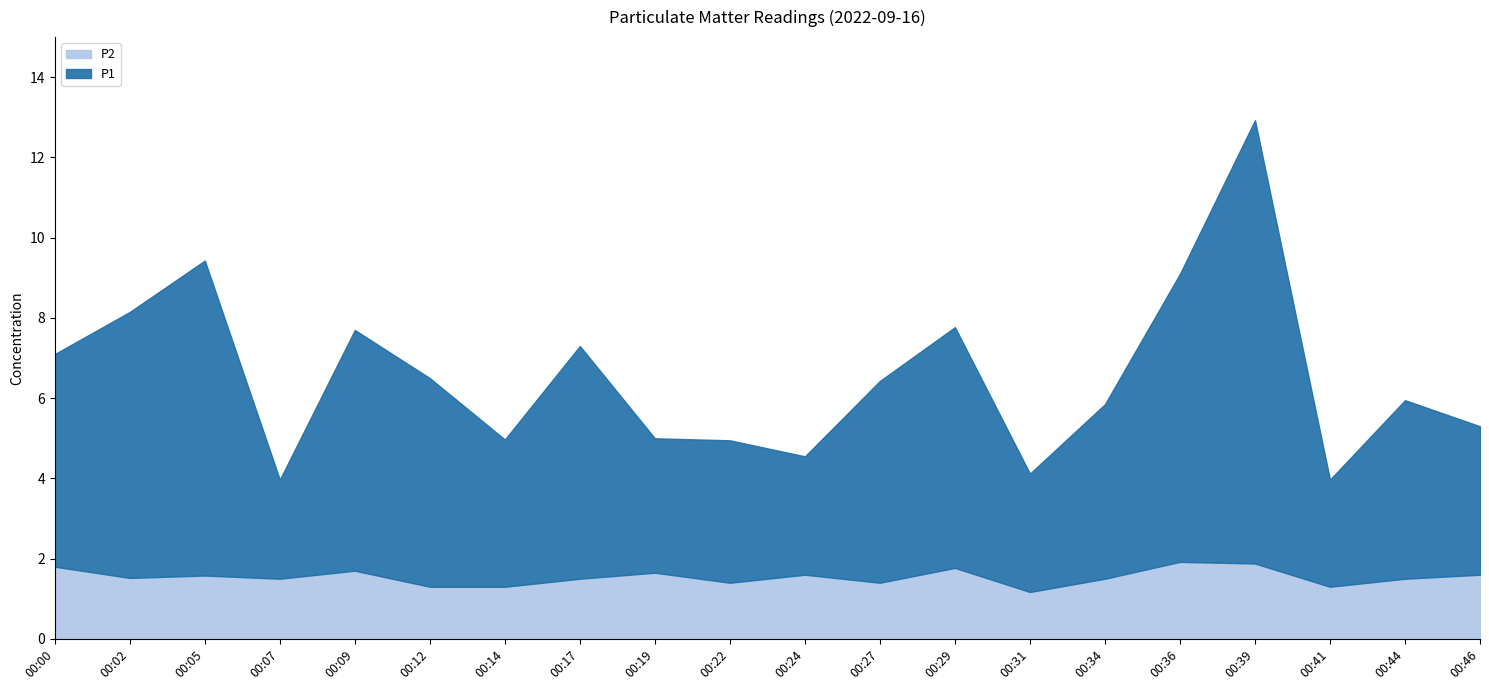

The P2 series shows 1.1 at 00:46. True or false?

False